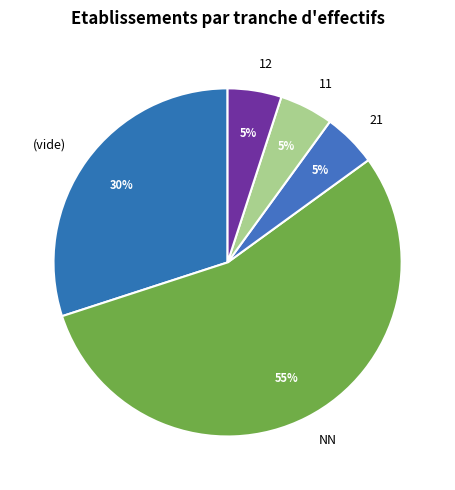

To the nearest percent, what is the difference between the largest and smallest slice percentages?

50%